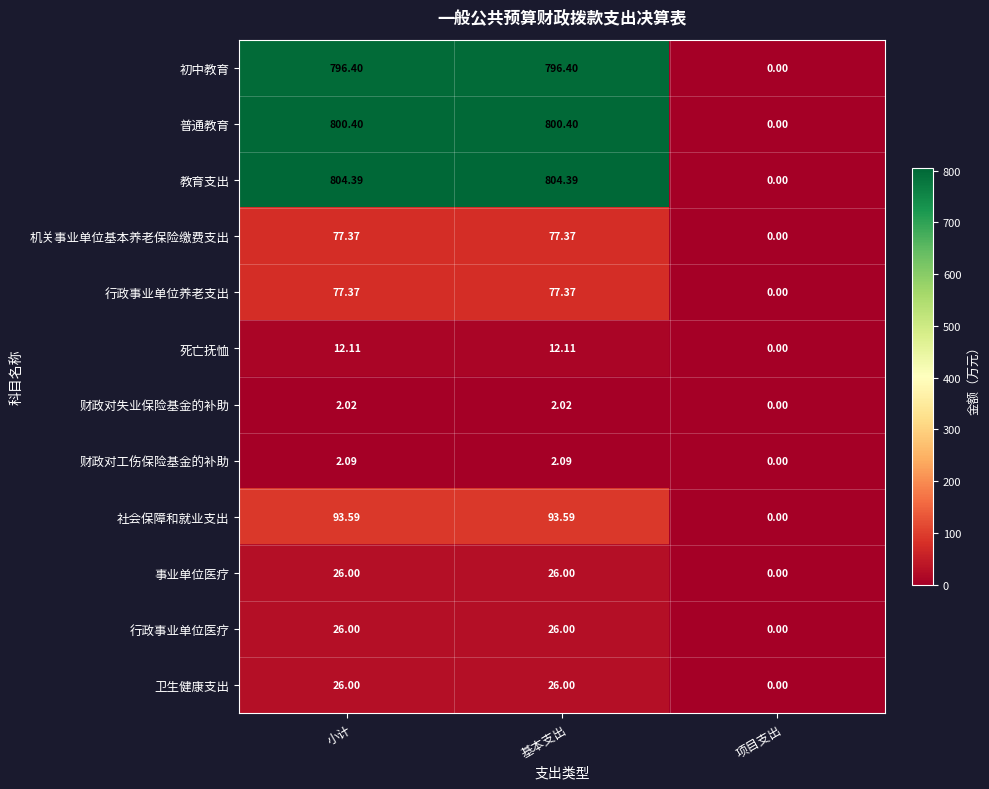

Which series has the widest spread of values?

教育支出